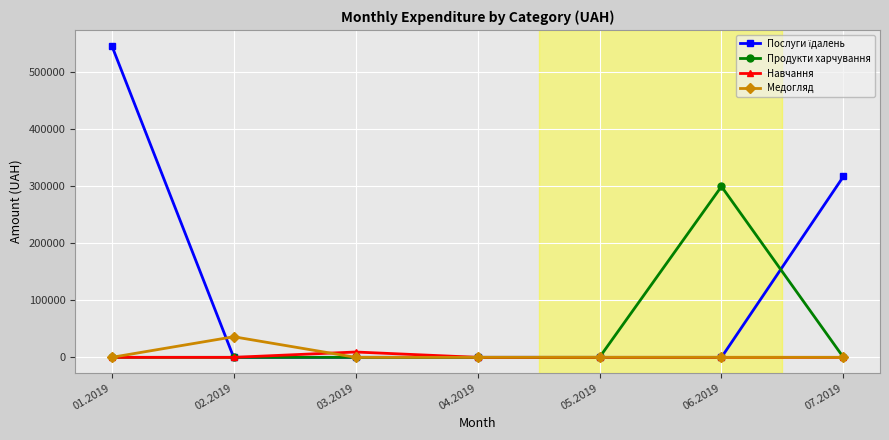

Which series changed the most between 03.2019 and 06.2019?

Продукти харчування